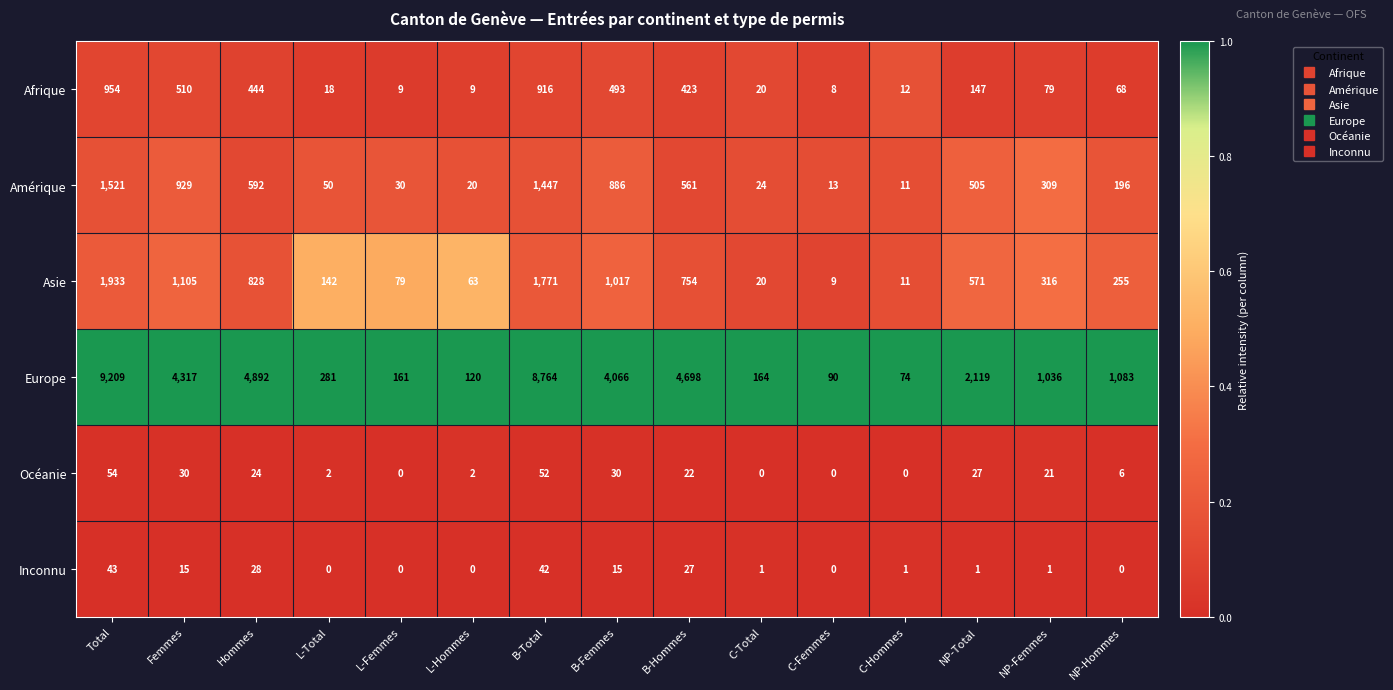

At which label is Europe closest to 4641?

B-Hommes